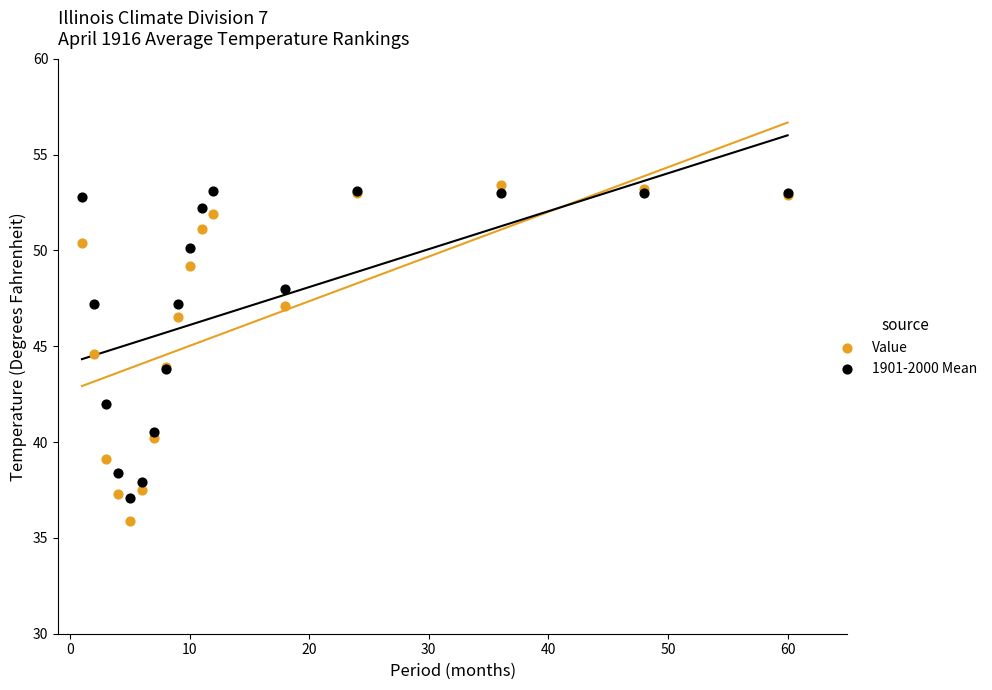

Which series has the widest spread of Y values?

Value